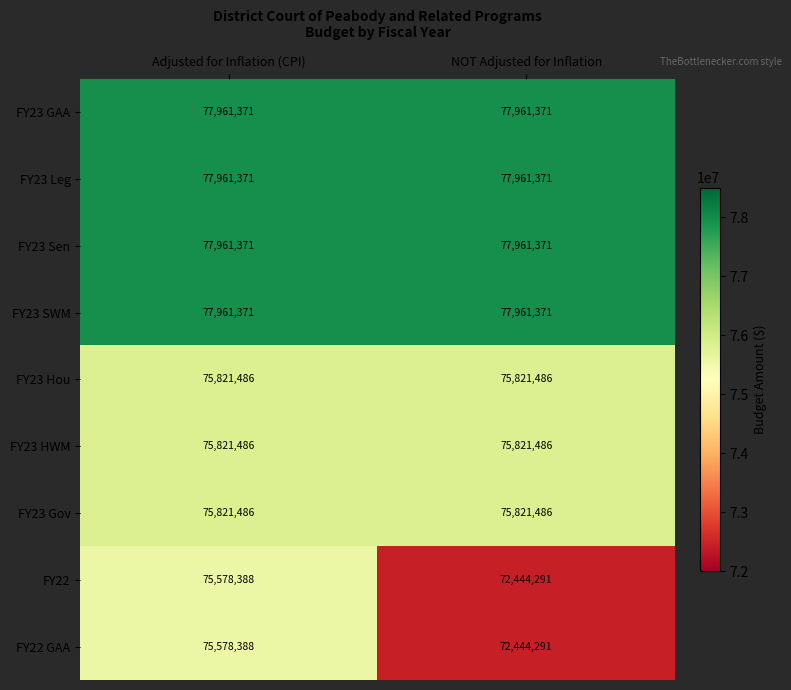

The value of FY23 Hou at NOT Adjusted for Inflation is 22562865. True or false?

False